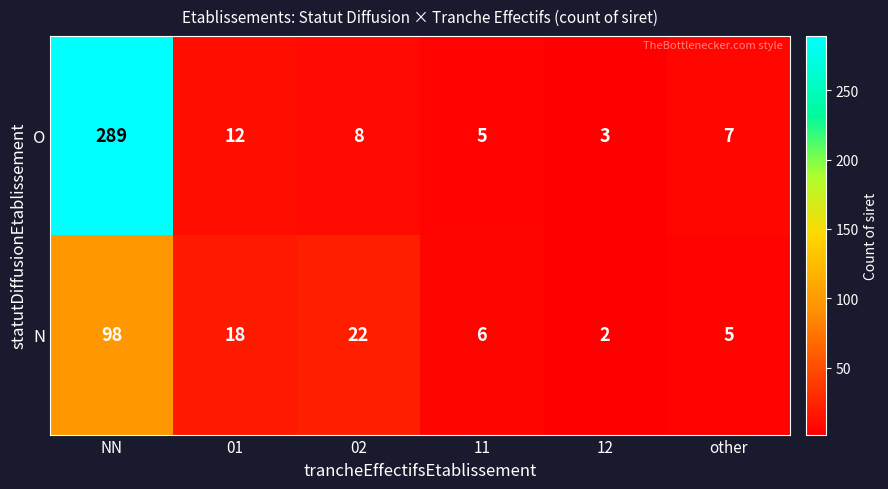

How many categories are shown in the chart?

6